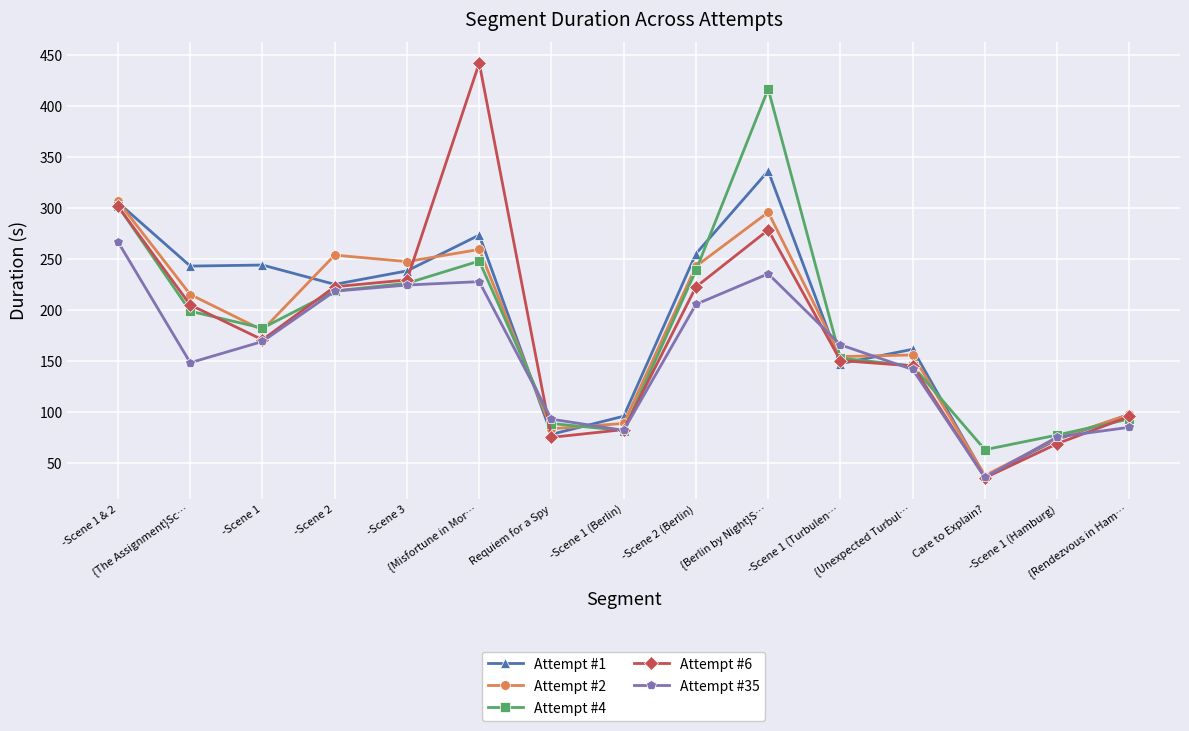

How many data points in Attempt #35 are above 166?

8